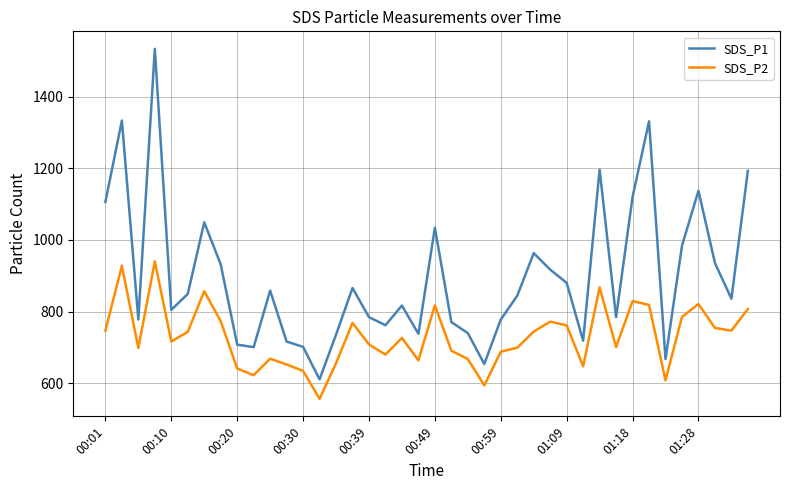

True or false: SDS_P2 and SDS_P1 cross at least once.

False